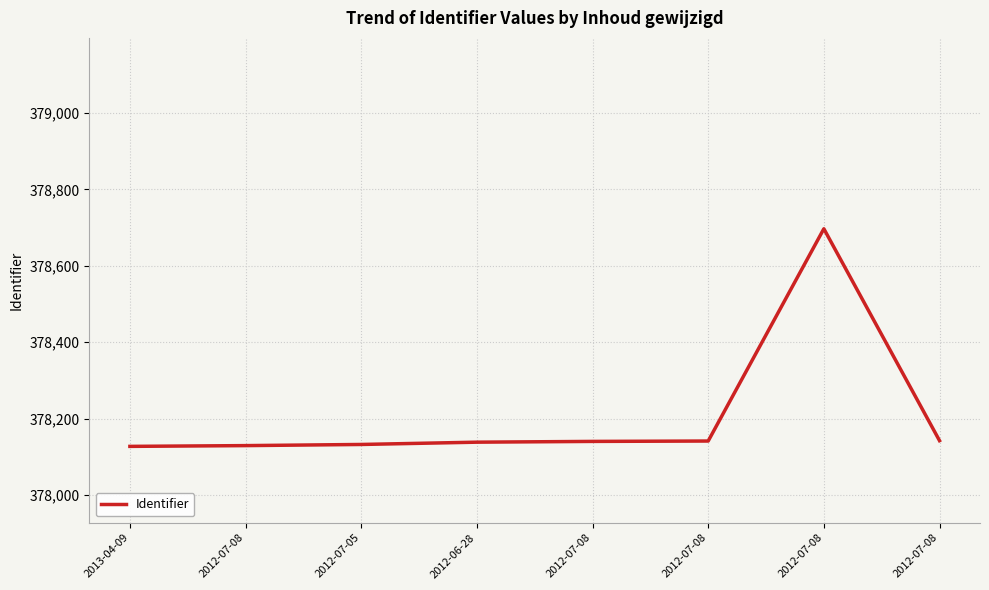

What is the change in value from 2012-07-08 to 2012-07-05?

+3